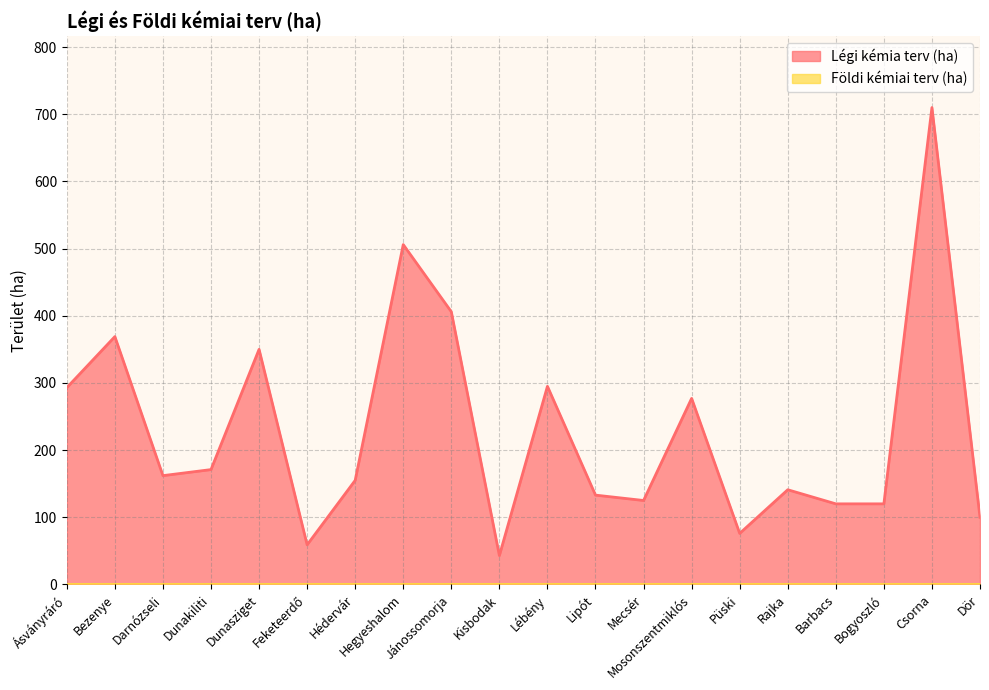

Between Dunakiliti and Barbacs, which is larger?

Dunakiliti